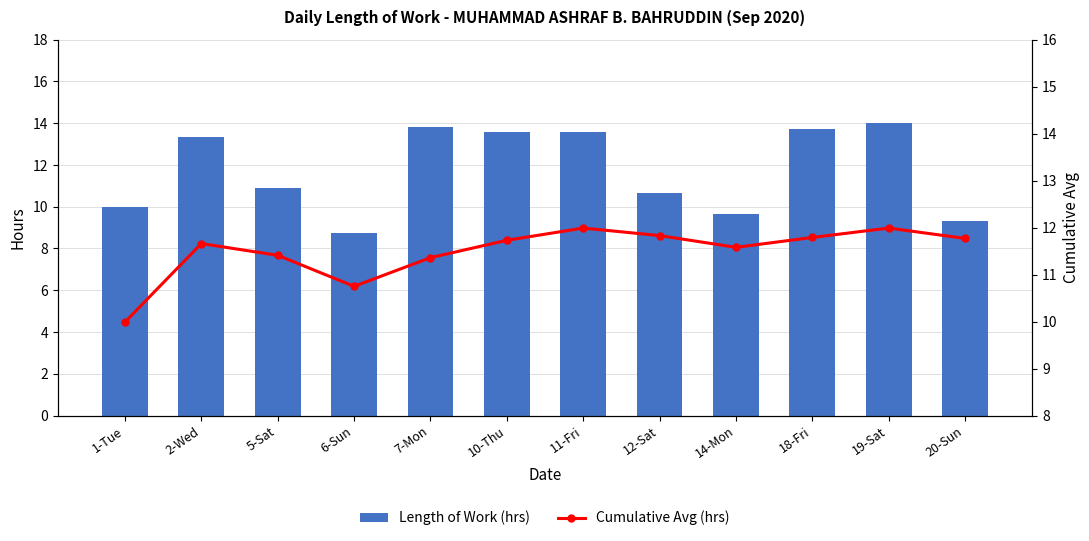

The Cumulative Avg (hrs) series shows 17.6 at 12-Sat. True or false?

False